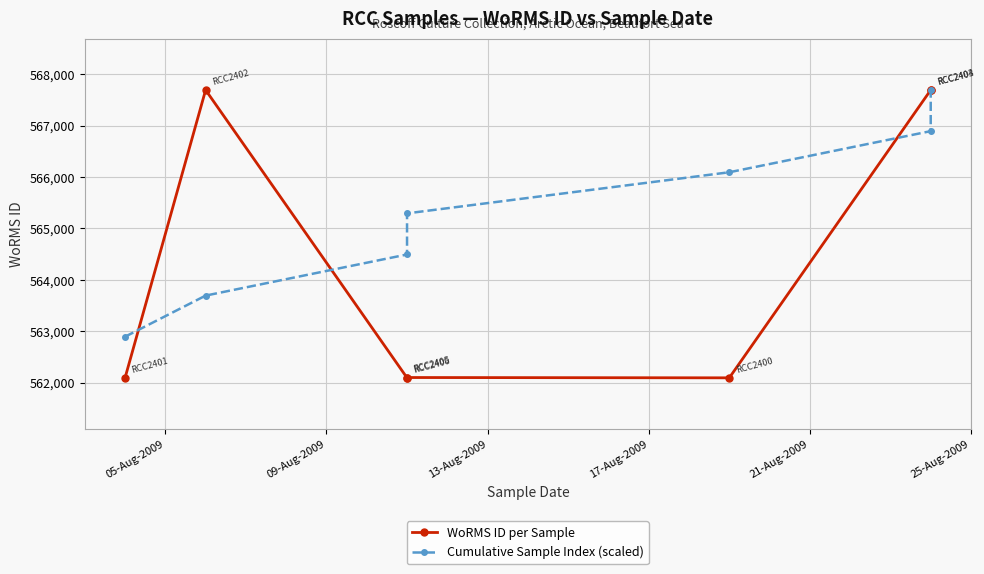

True or false: WoRMS ID per Sample has more than 2 points higher than both neighbors.

False